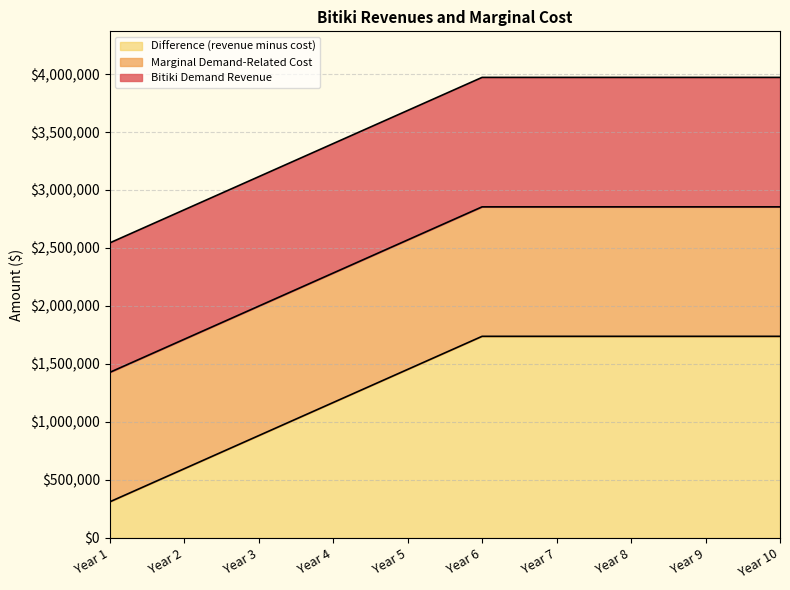

At how many categories does at least one series exceed 425802?

10